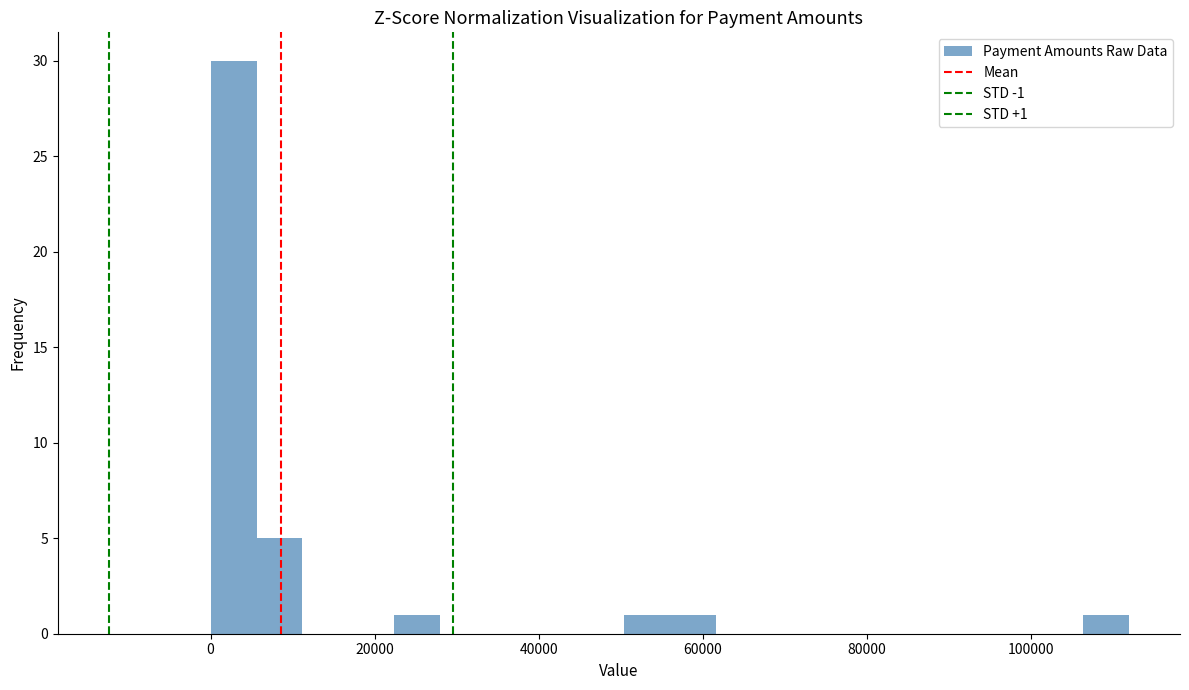

Read against the x-axis, roughly where is the centre of the tallest bar?

2000